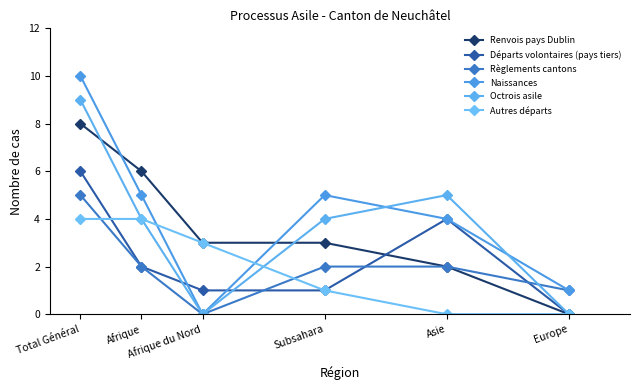

Between which two adjacent categories do Naissances and Octrois asile first intersect?

Subsahara and Asie